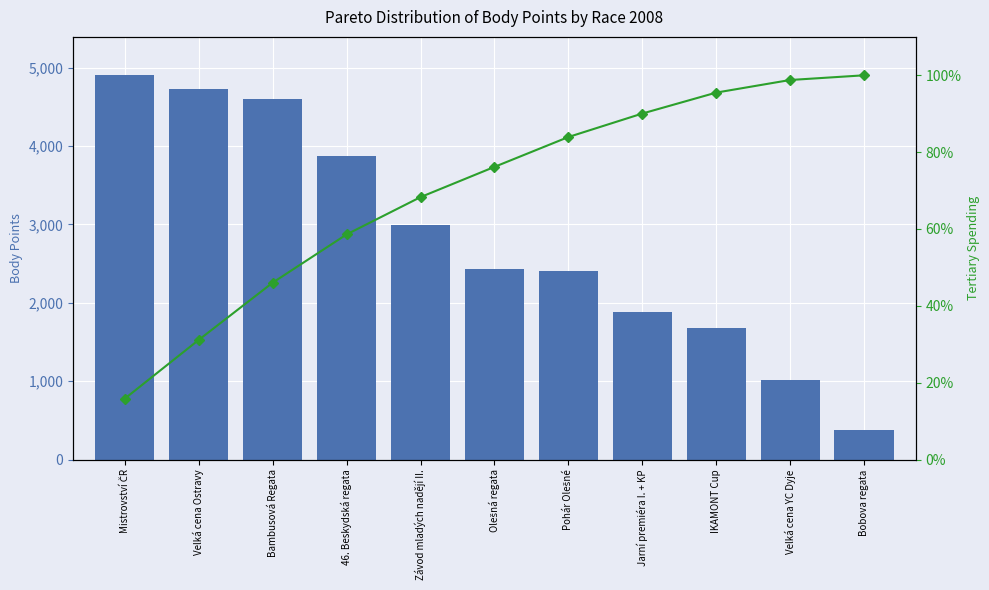

Reading left to right, transcribe all the data shown in this chart.

Body: Mistrovství ČR=4902.0	Velká cena Ostravy=4721.0	Bambusová Regata=4597.0	46. Beskydská regata=3878.0	Závod mladých nadějí II.=2998.0	Olešná regata=2430.0	Pohár Olešné=2400.0	Jarní premiéra I. + KP=1888.0	IKAMONT Cup=1683.0	Velká cena YC Dyje=1014.0	Bobova regata=377.0
Cumulative %: Mistrovství ČR=15.9	Velká cena Ostravy=31.2	Bambusová Regata=46.0	46. Beskydská regata=58.6	Závod mladých nadějí II.=68.3	Olešná regata=76.2	Pohár Olešné=83.9	Jarní premiéra I. + KP=90.0	IKAMONT Cup=95.5	Velká cena YC Dyje=98.8	Bobova regata=100.0